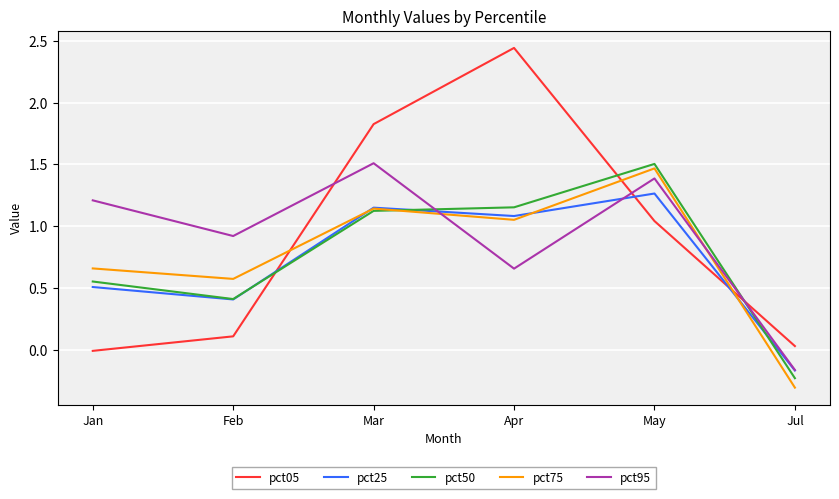

Which series changed the most between Apr and Jul?

pct05